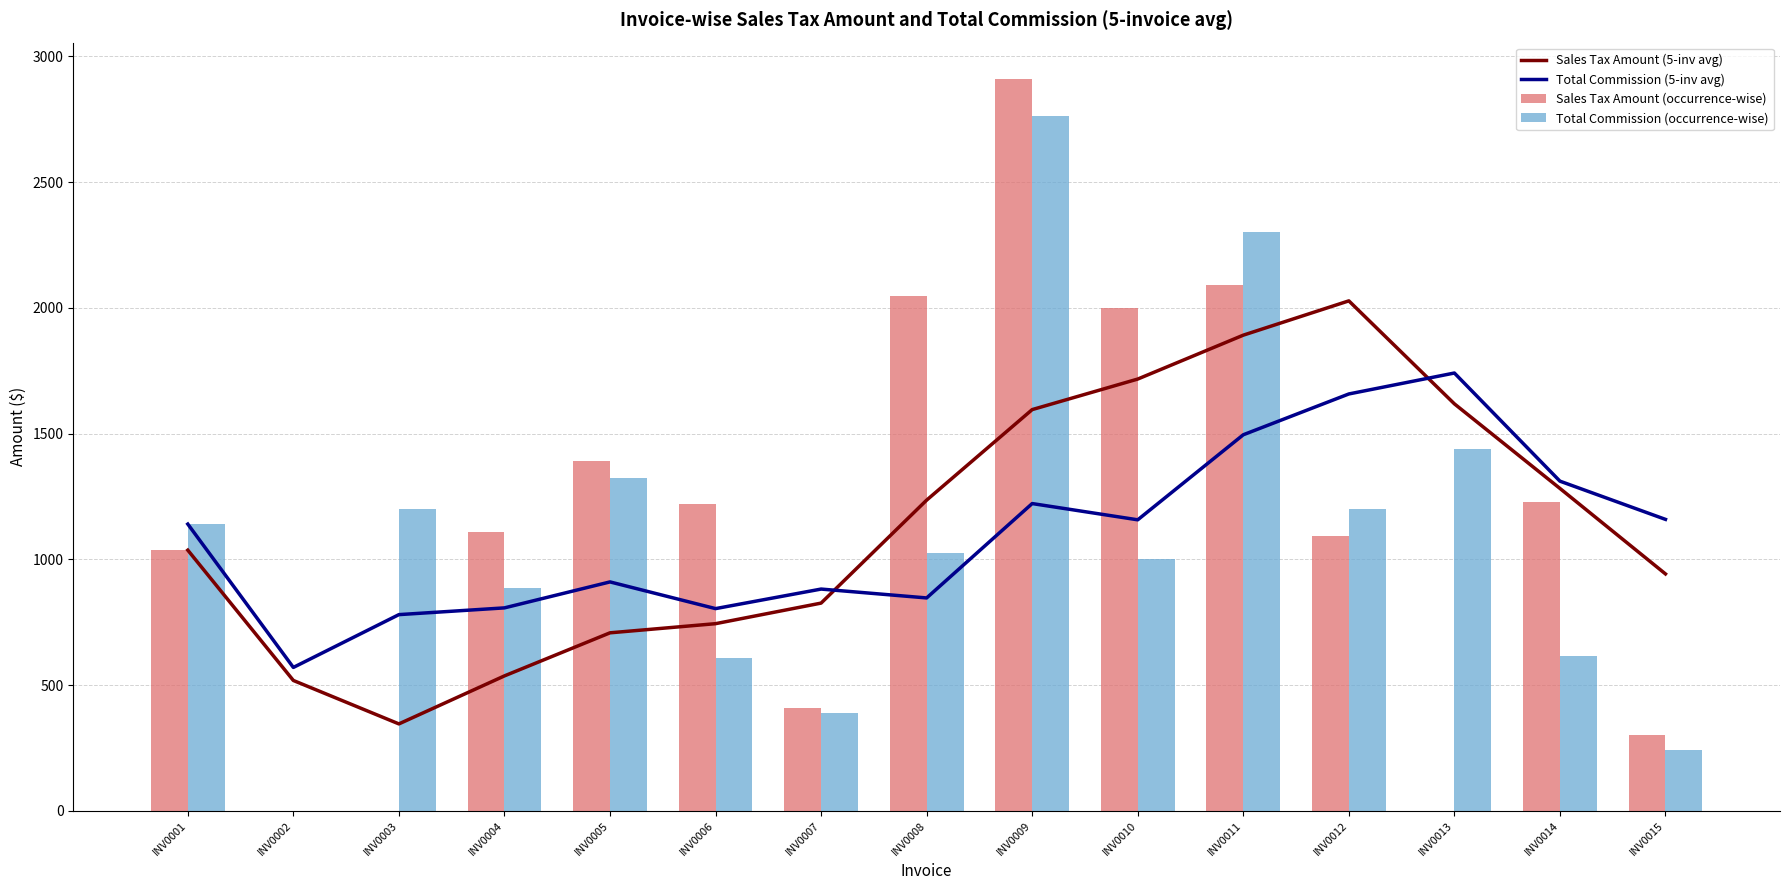

What is the sum of all Sales Tax Amount (occurrence-wise) values?

16830.9